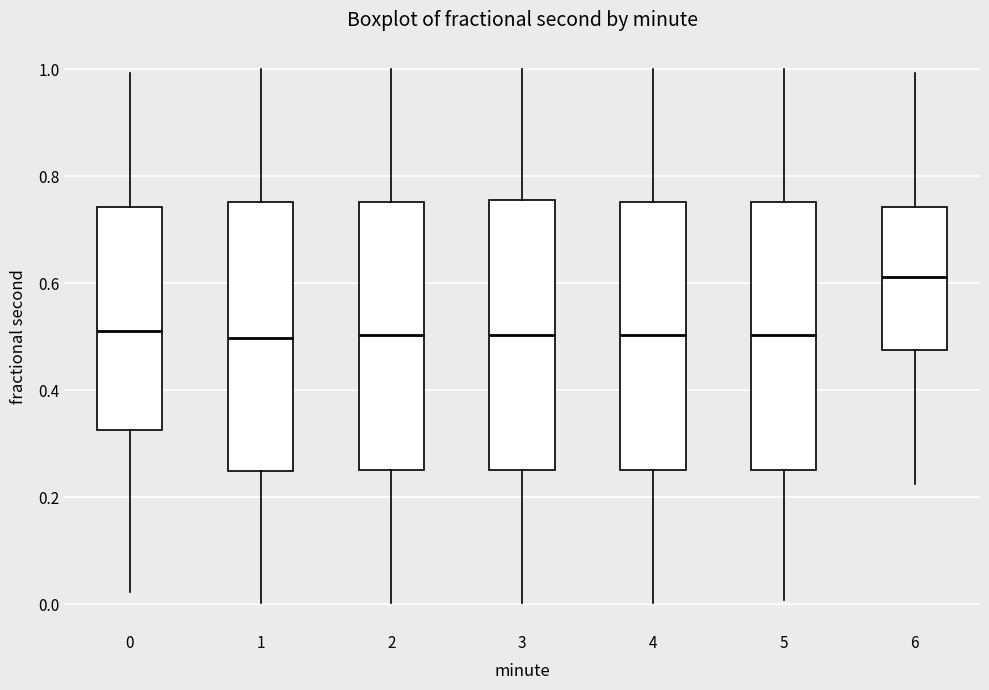

Where is the lower edge of the box at x = 3 on the y-axis? The values are not printed on the chart, so give them approximately, as read against the axis.

0.26